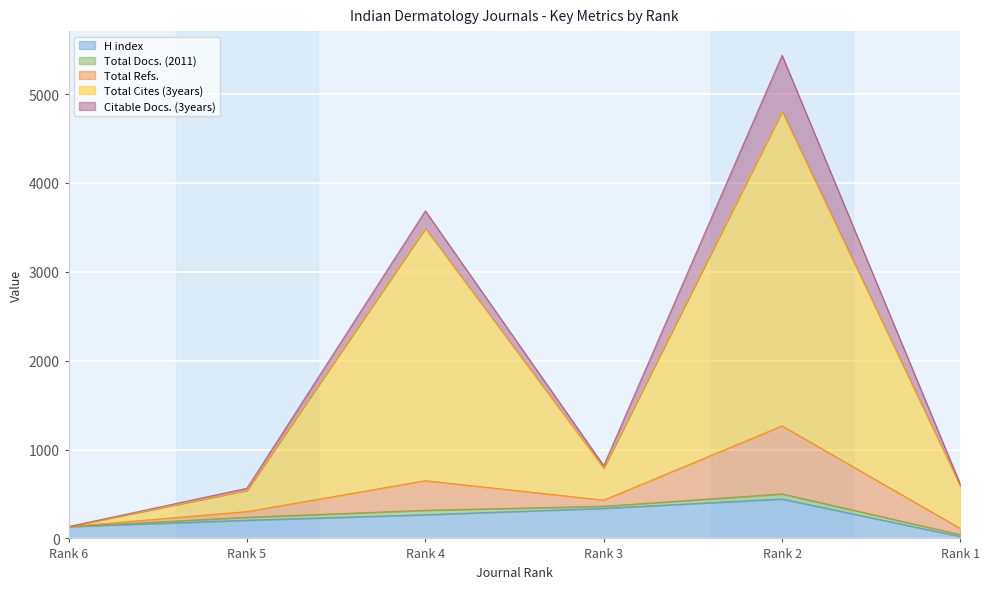

Which series has the largest range (max minus min)?

Total Cites (3years)